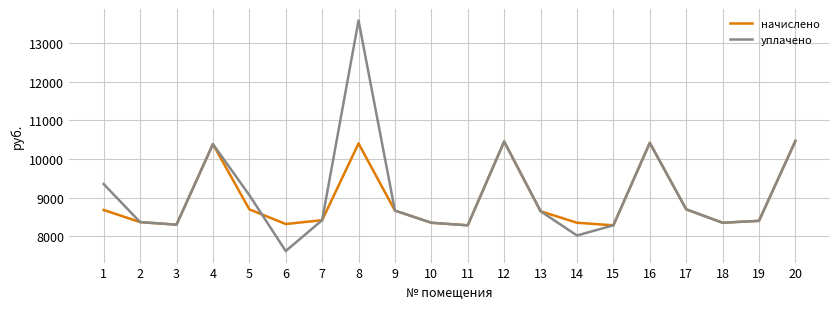

Which series has the largest range (max minus min)?

уплачено